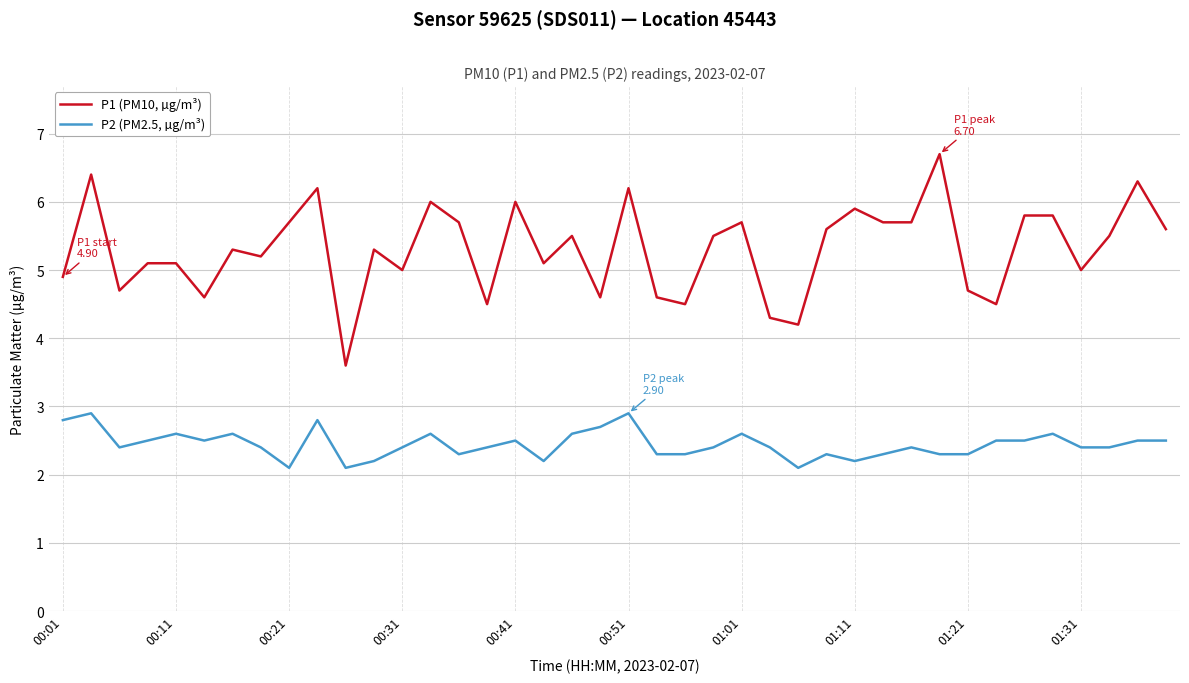

Which series has the widest spread of values?

P1 (PM10, µg/m³)